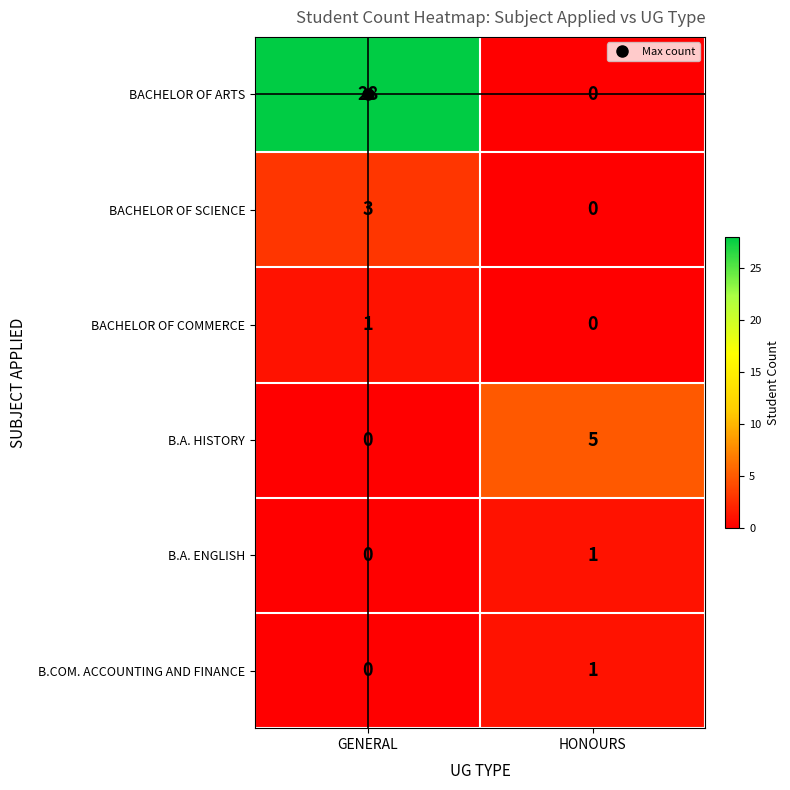

The value of B.A. ENGLISH at HONOURS is 0. True or false?

False